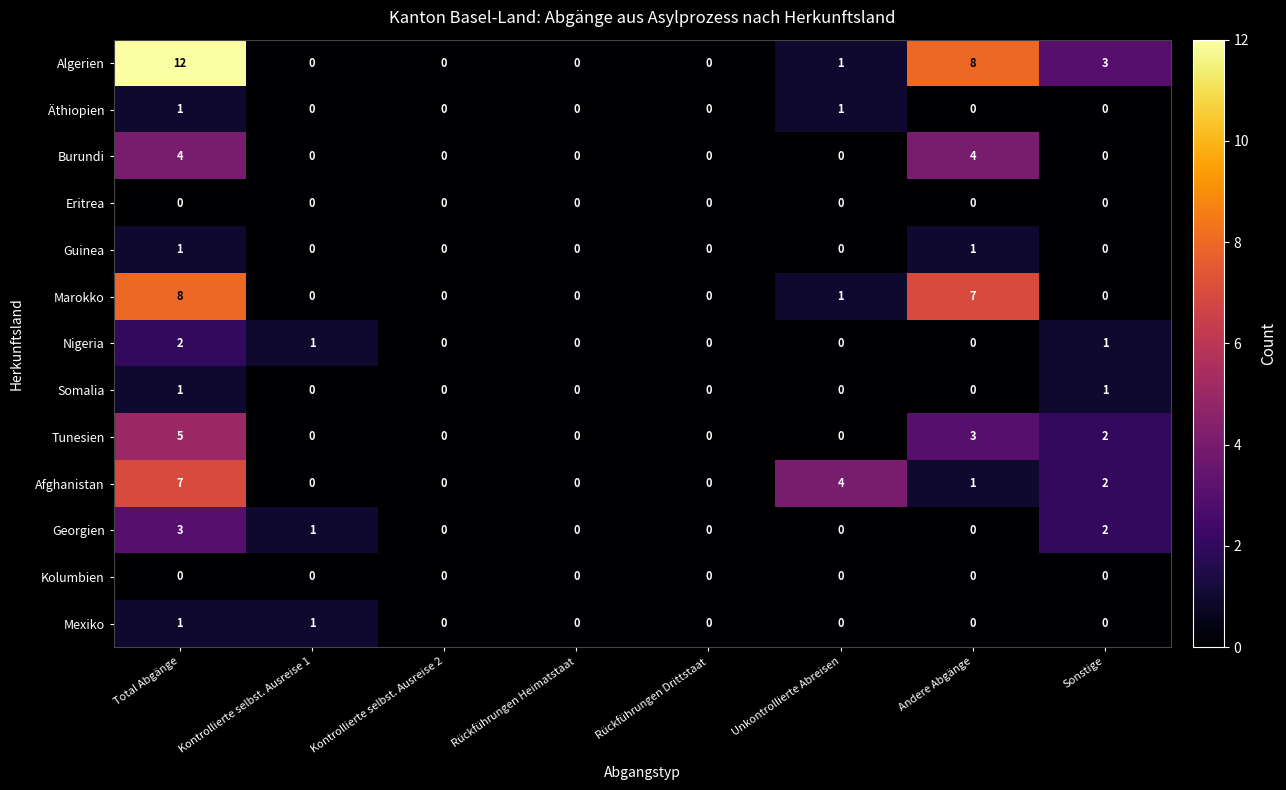

What is the highest value of the Georgien series?

3